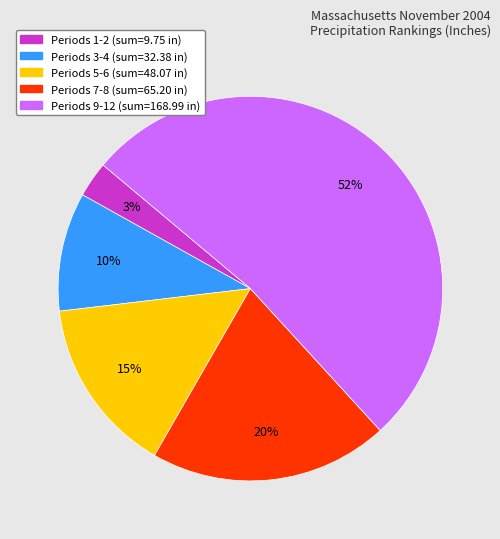

Is there a majority slice in this chart?

Yes